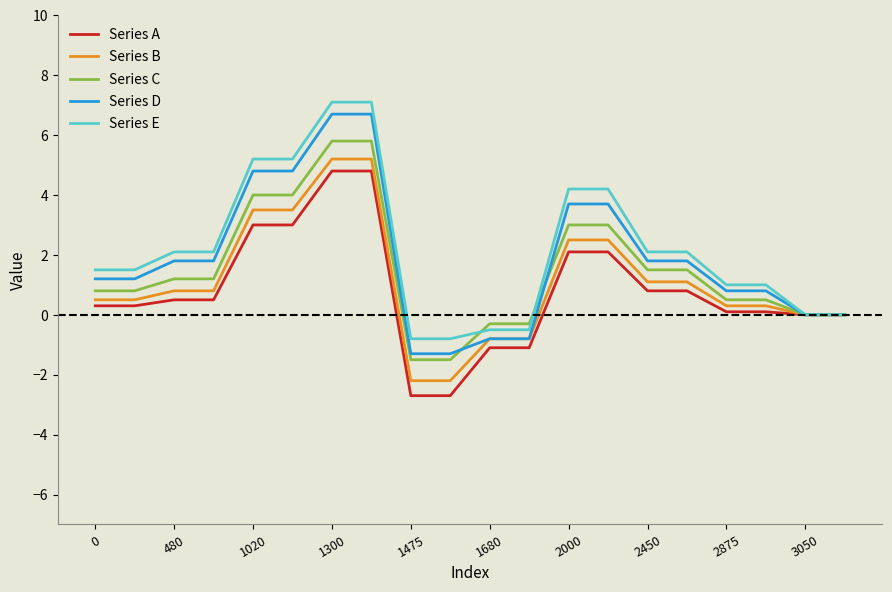

What is the smallest value displayed?

-2.7